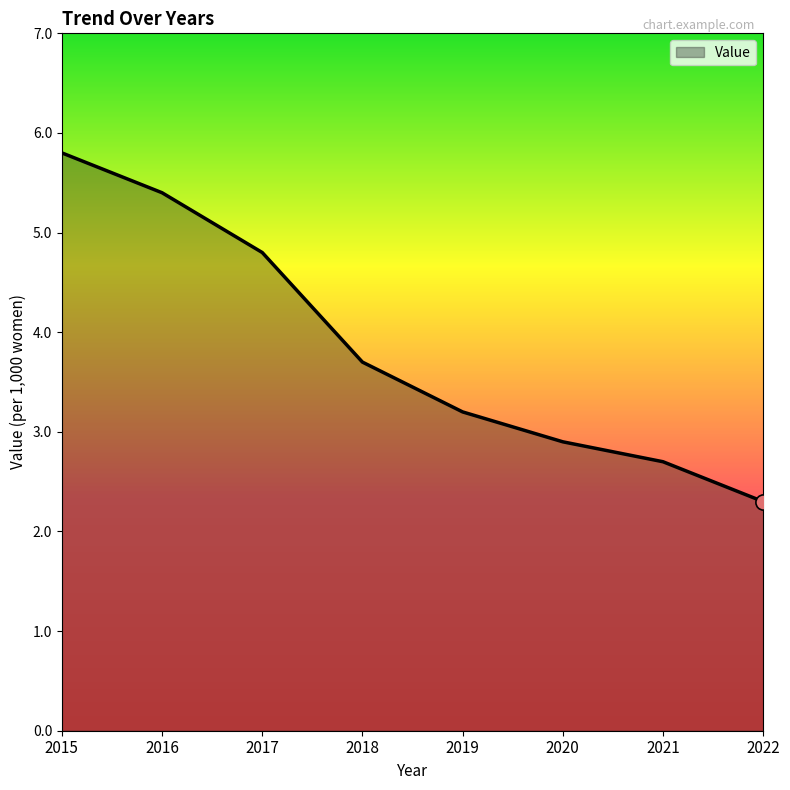

Between 2021 and 2019, which is larger?

2019